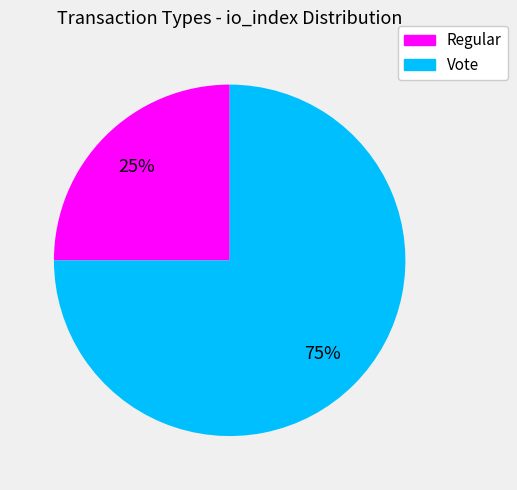

How many slices are in this pie chart?

2